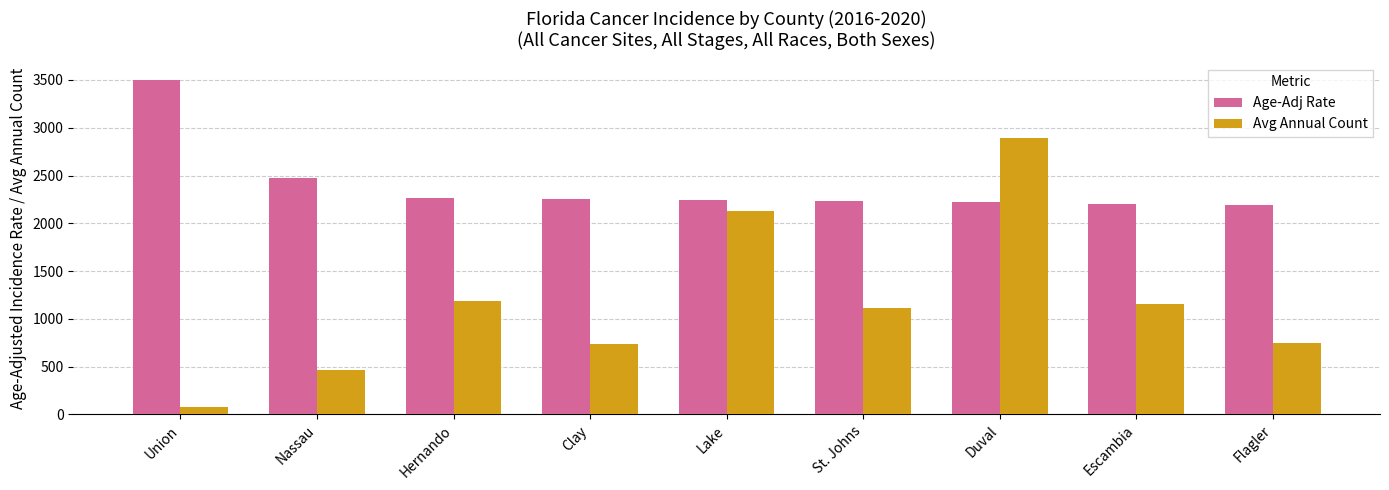

What is the label of the 4th bar from the left?

Clay